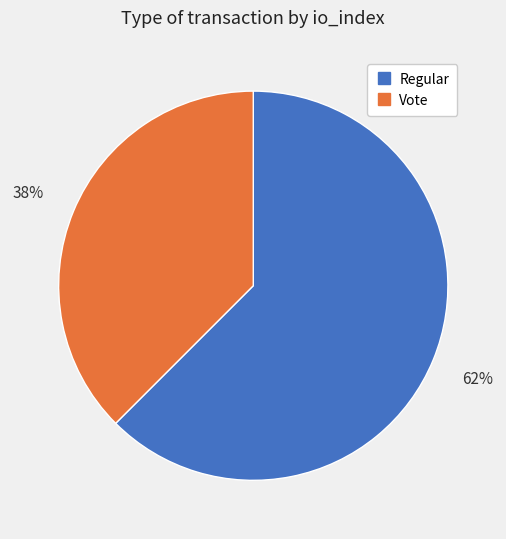

Combined, do Regular and Vote account for over 50%?

Yes